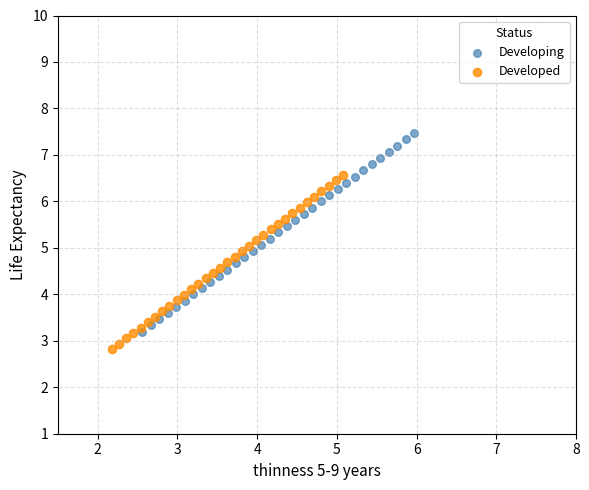

Which series contains the highest Y value?

Developing